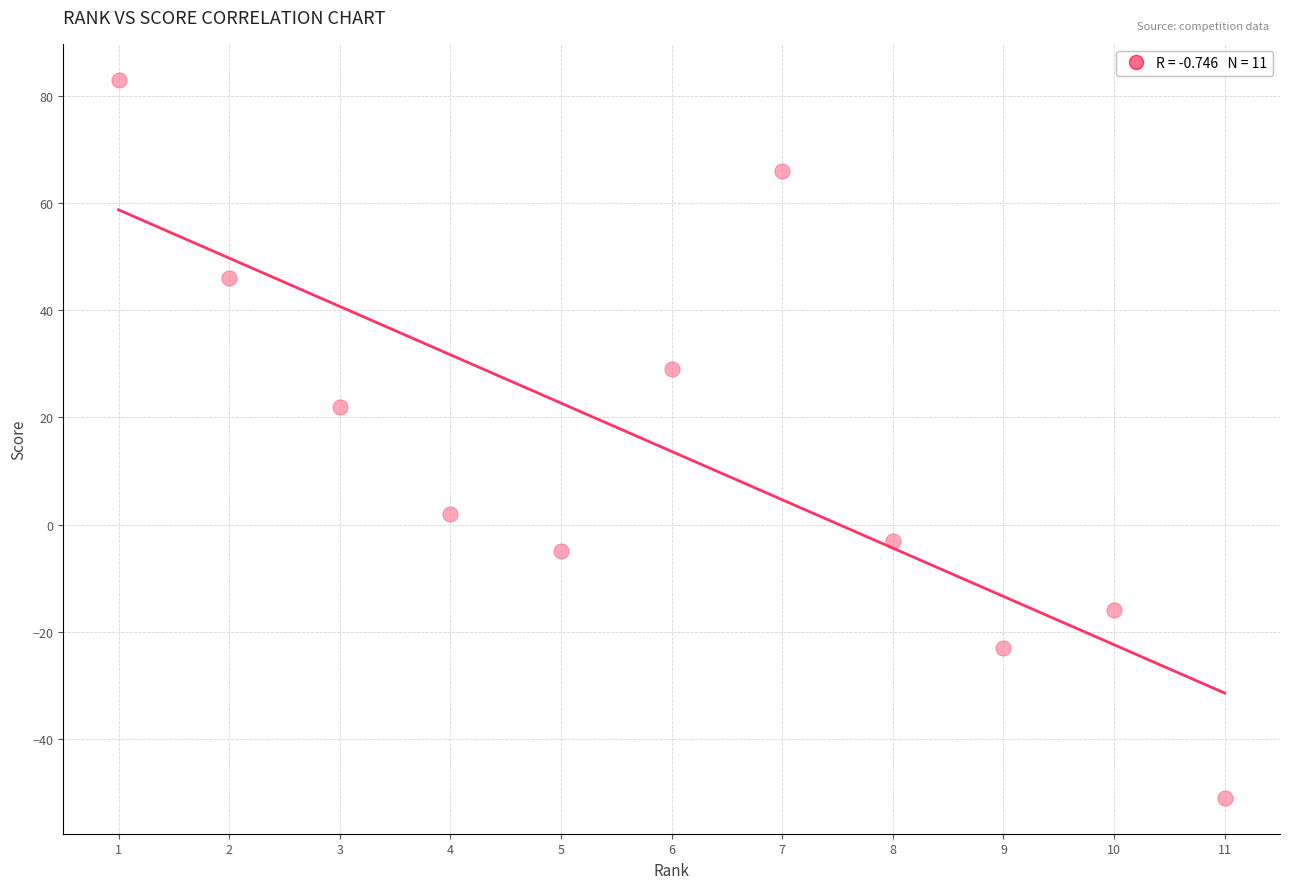

What Y value in the scatter plot is closest to 16?

22